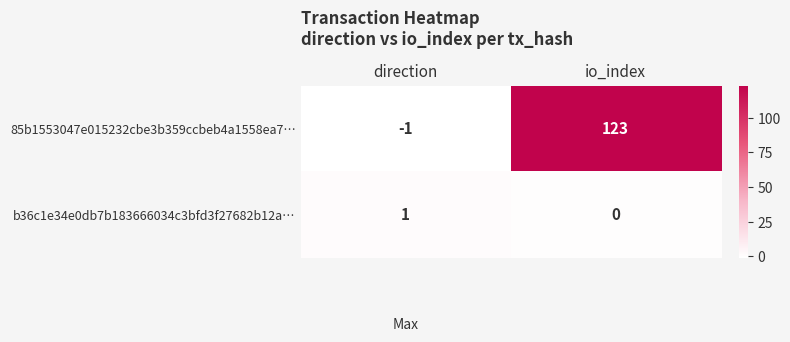

Which category has the highest value across all series?

io_index